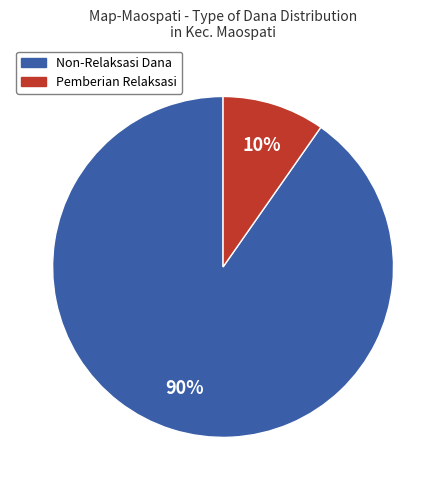

Which slice is the largest?

Non-Relaksasi Dana